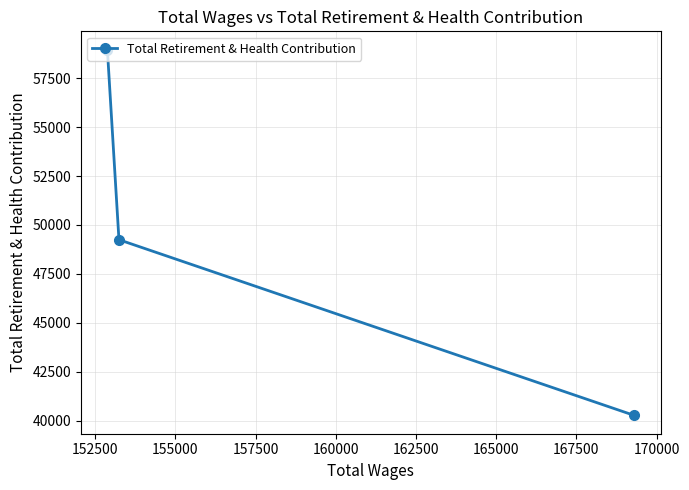

What is the value of the 3rd point from the left?

40274